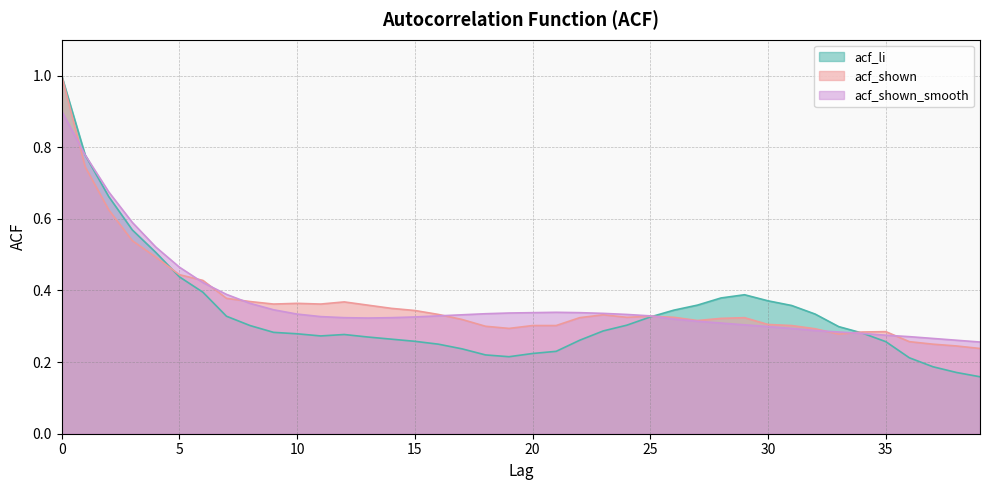

Which series ends up on top after the final intersection of acf_shown_smooth and acf_shown?

acf_shown_smooth